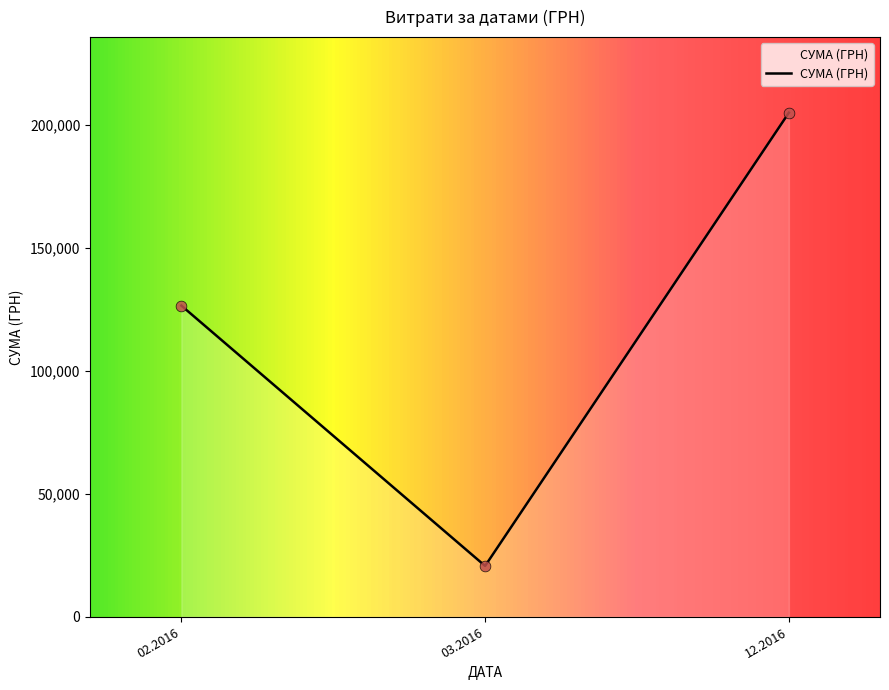

Between 03.2016 and 12.2016, which is larger?

12.2016